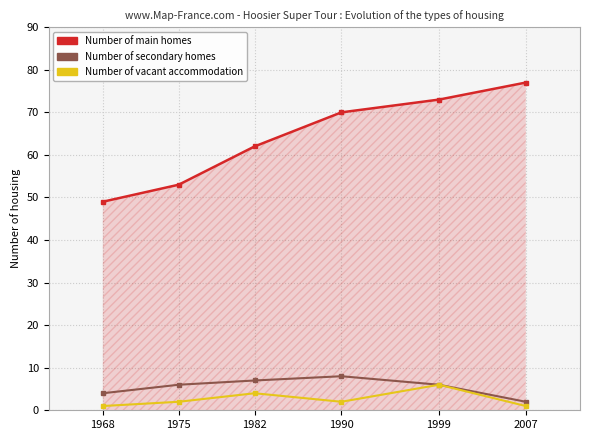

The value of Number of secondary homes at 1999 is 6. True or false?

True